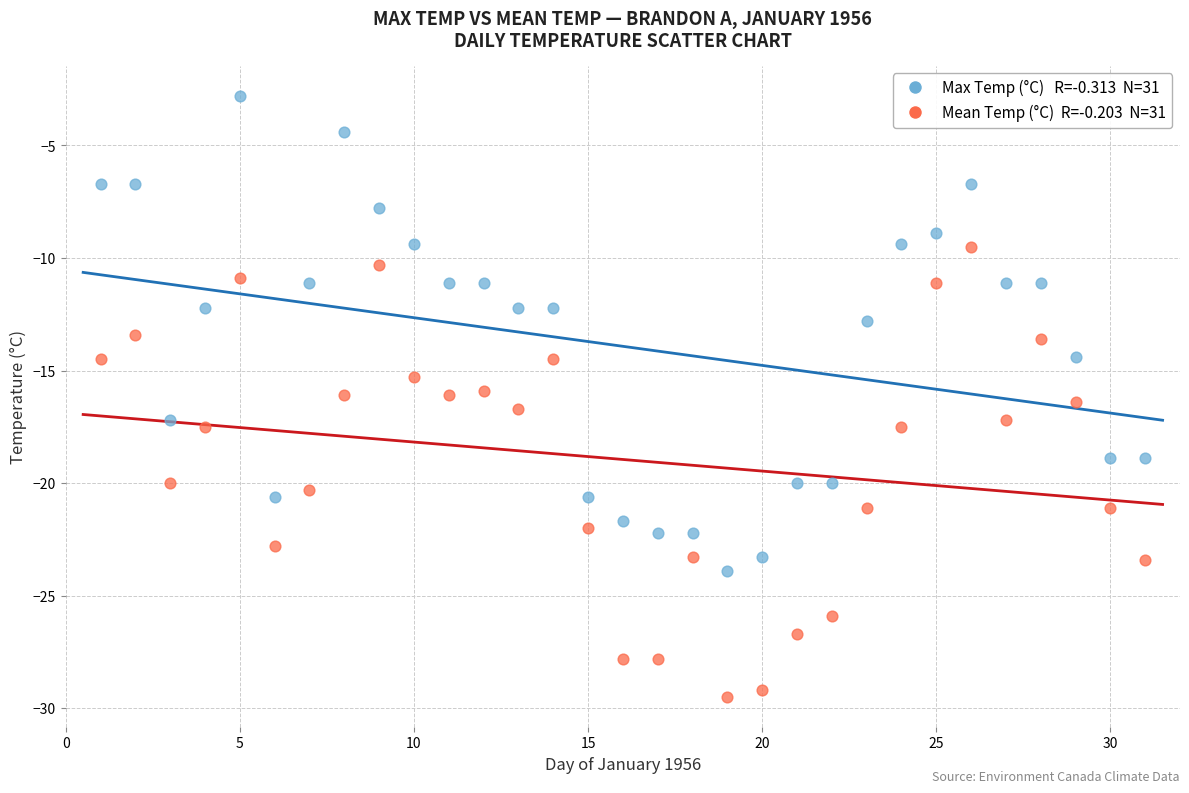

Across all data points, what is the range of X values (max minus min)?

30.0